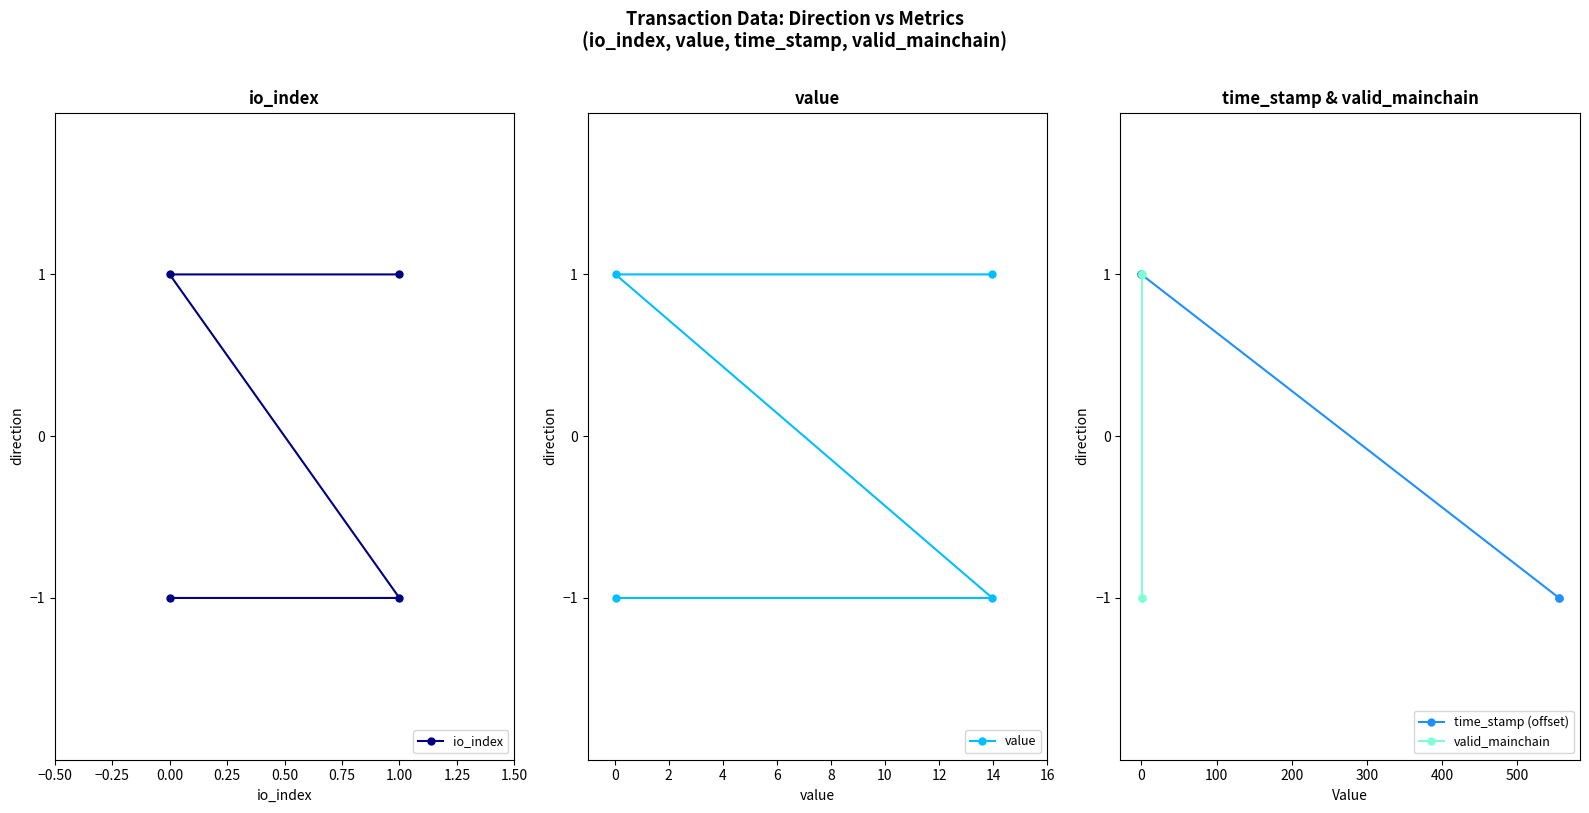

Is it true that value equals 1 at 0.00?

True